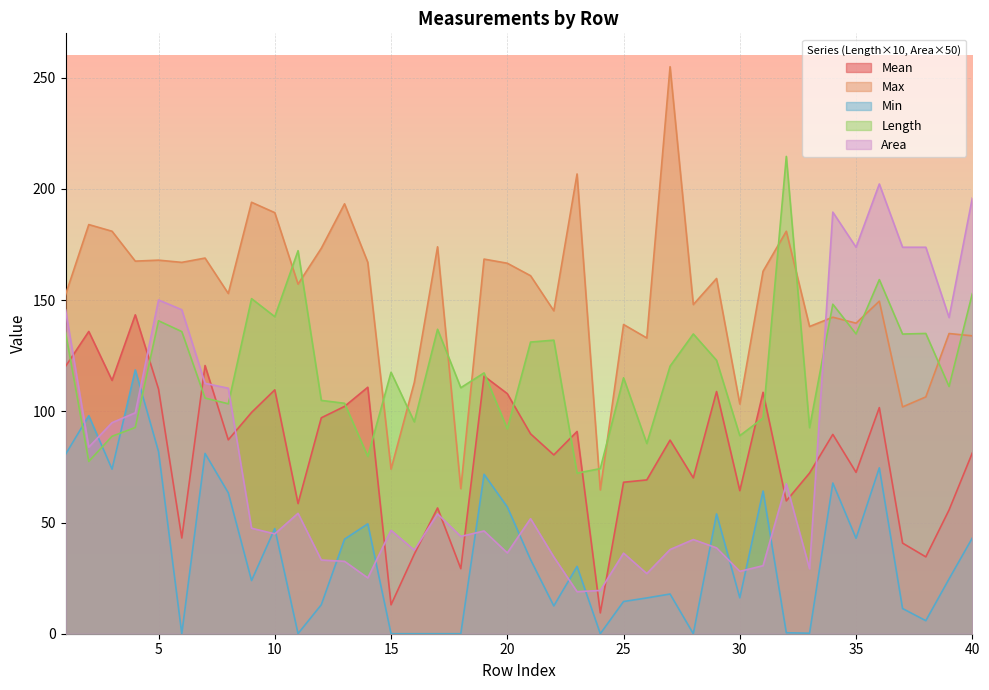

True or false: Mean and Min intersect in this chart.

False